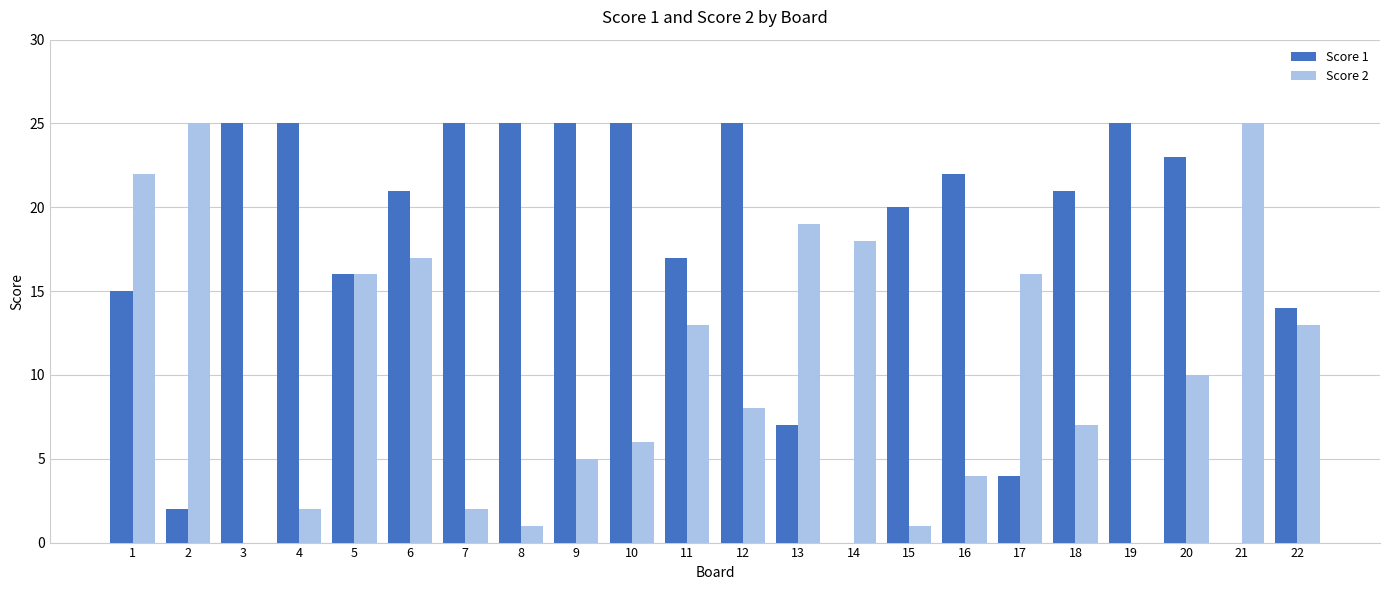

The value of Score 1 at 2 is 1. True or false?

False